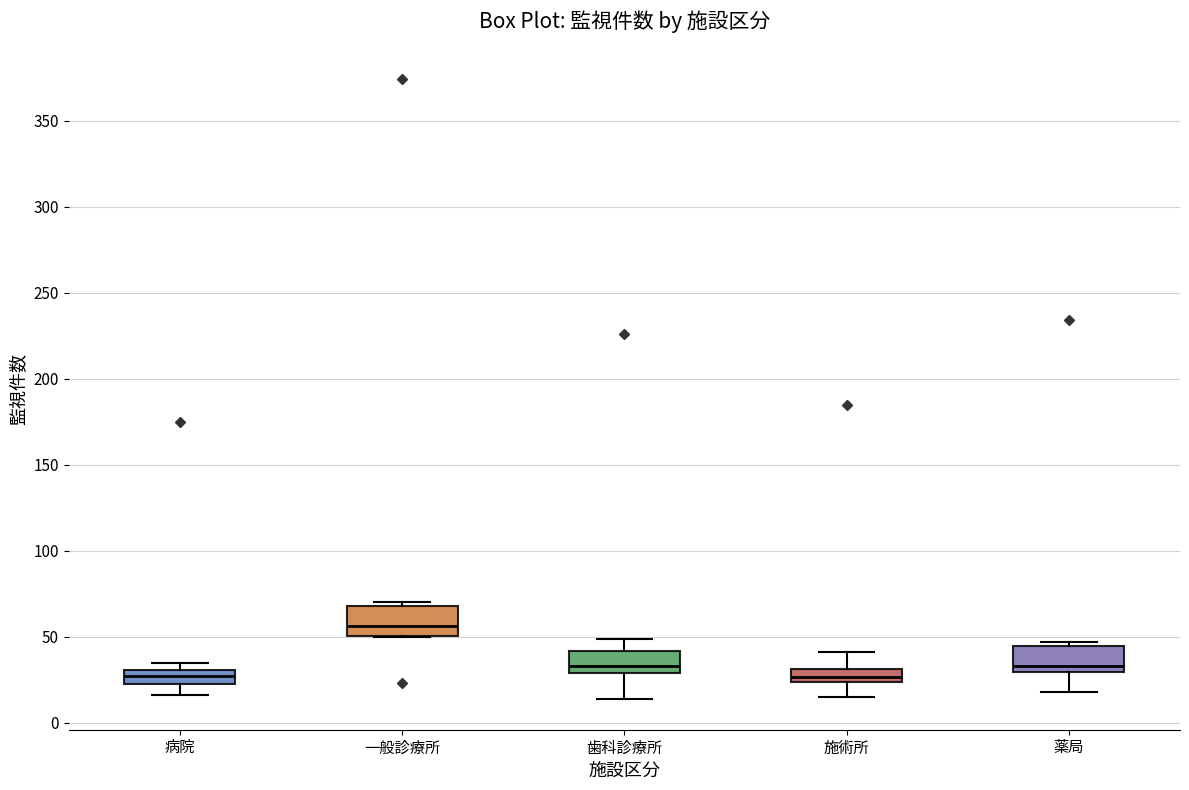

Which box has the highest median line?

一般診療所